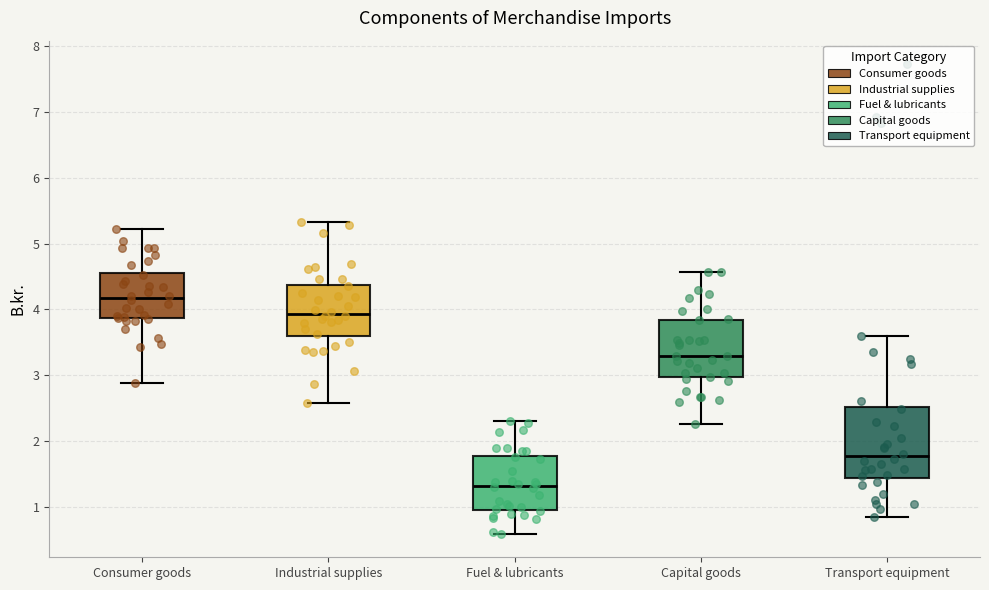

Which box is the tallest, from its lower edge to its upper edge?

Transport equipment